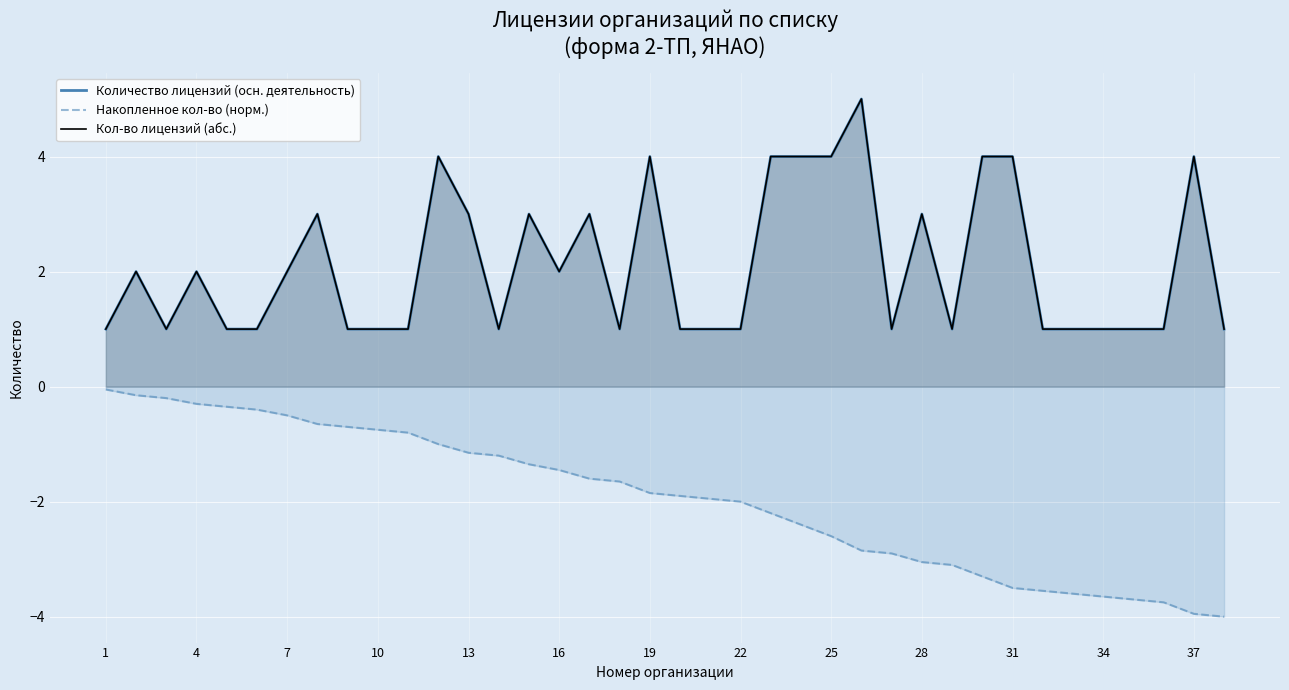

What is the label of the 14th point from the left?

13